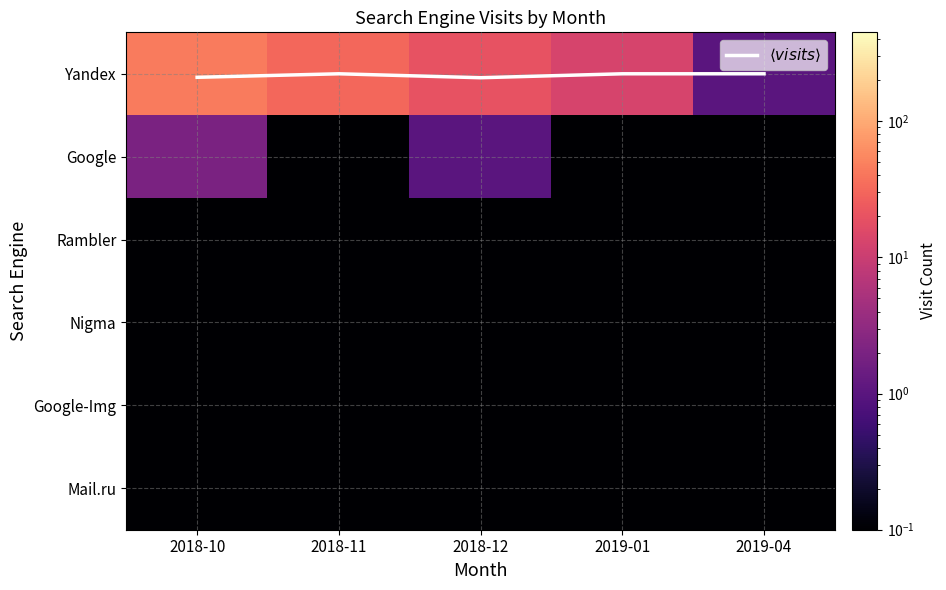

Which label corresponds to the largest value in the chart?

2018-10